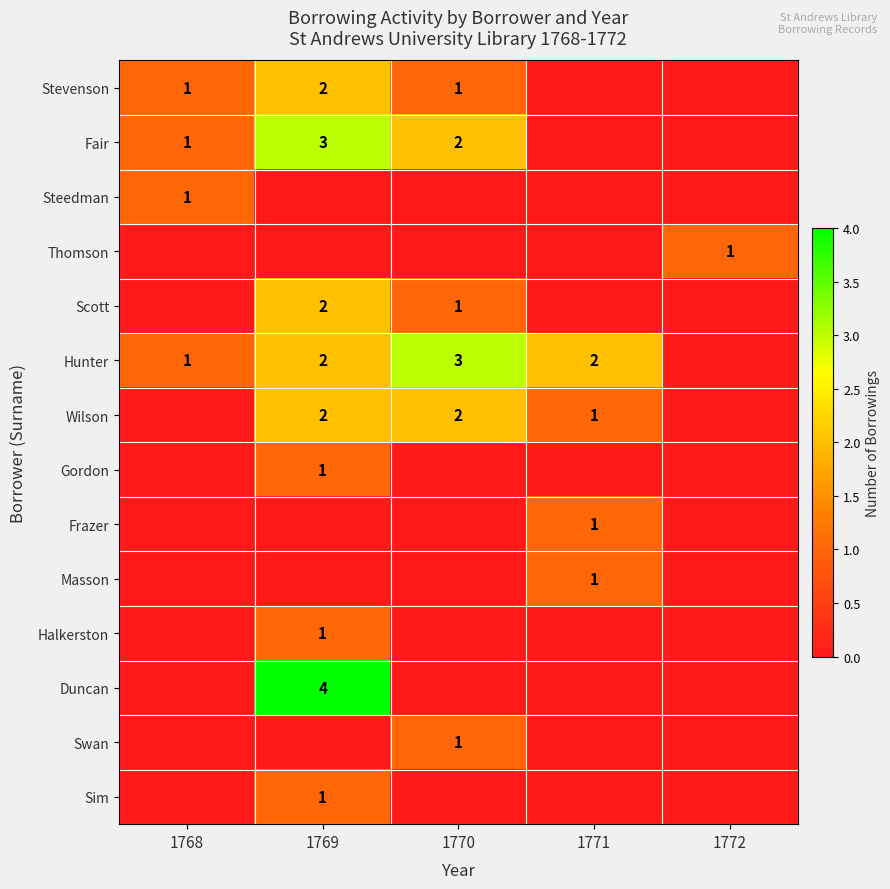

The value of Fair at 1768 is 2. True or false?

False